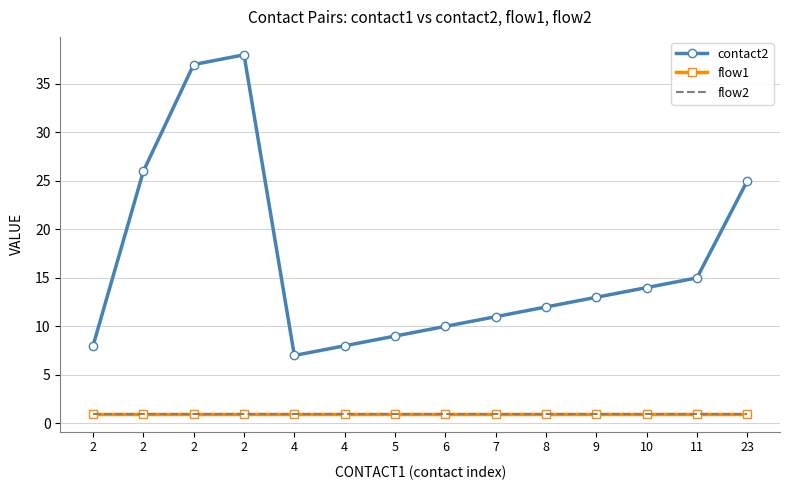

Between 8 and 9, which is larger?

9